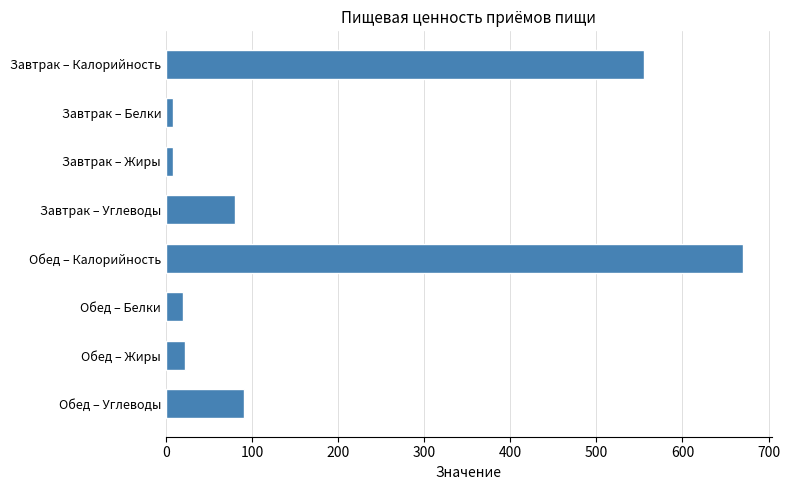

The value at Завтрак – Углеводы is 80.0. True or false?

True